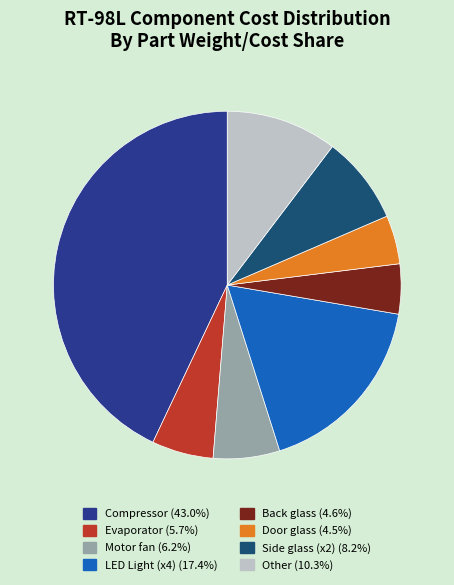

Is there a majority slice in this chart?

No